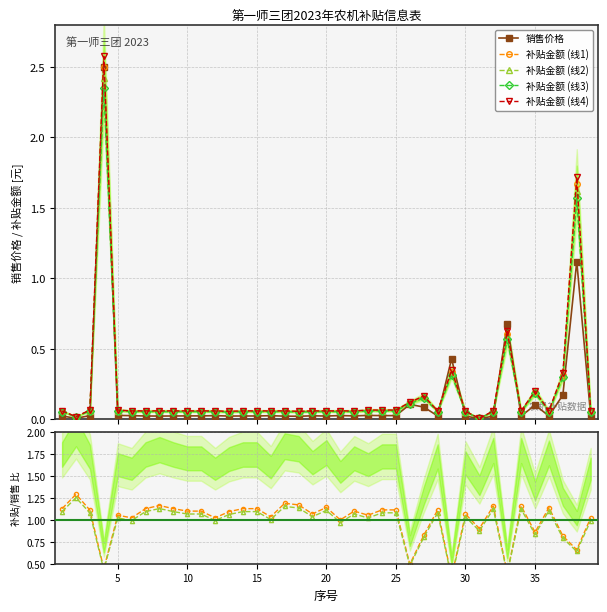

True or false: 补贴金额 (线3) has more than 0 points higher than both neighbors.

True